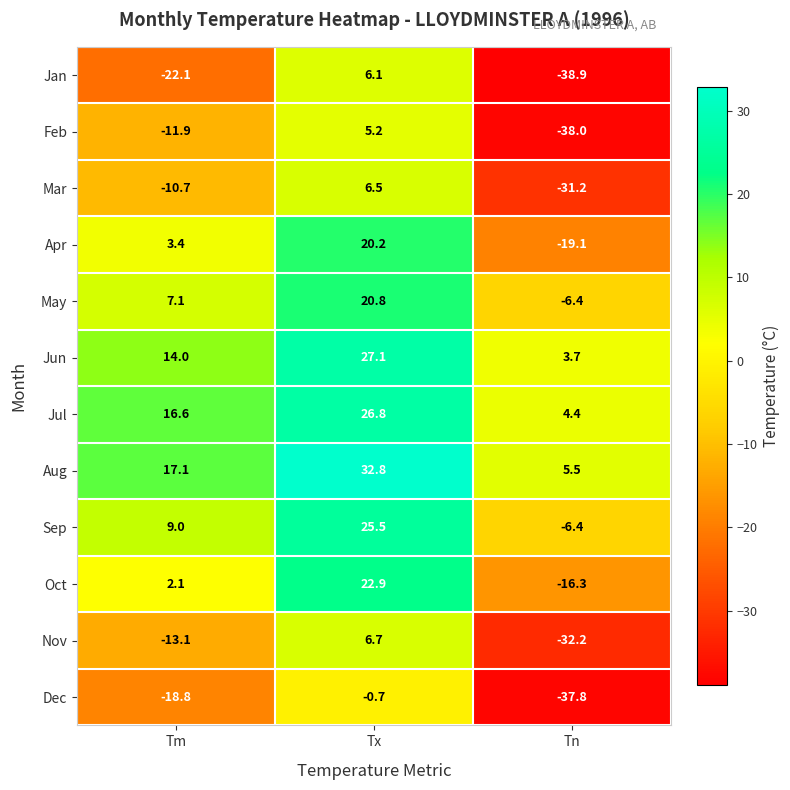

The value of Oct at Tm is 2.1. True or false?

True